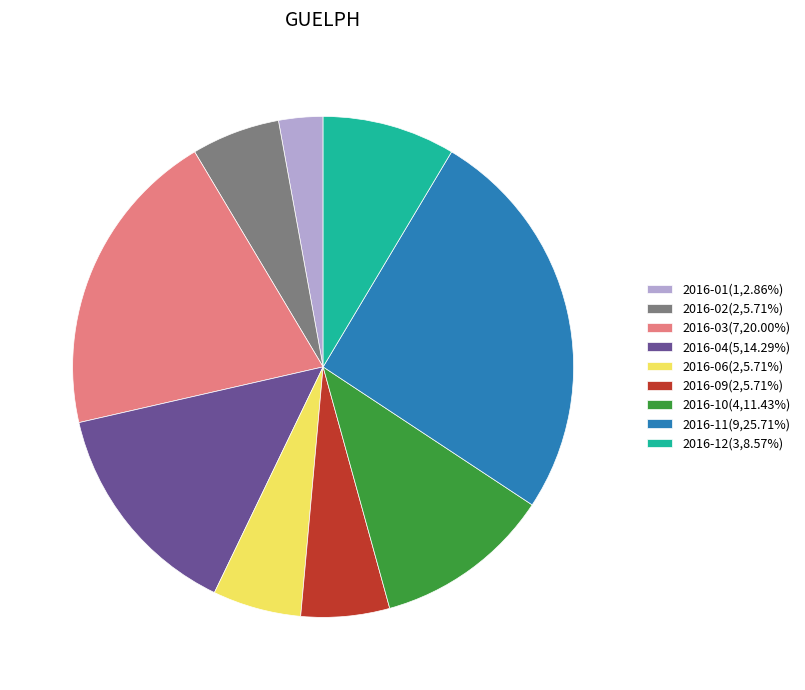

Combined, do 2016-12(3,8.57%) and 2016-06(2,5.71%) account for over 50%?

No